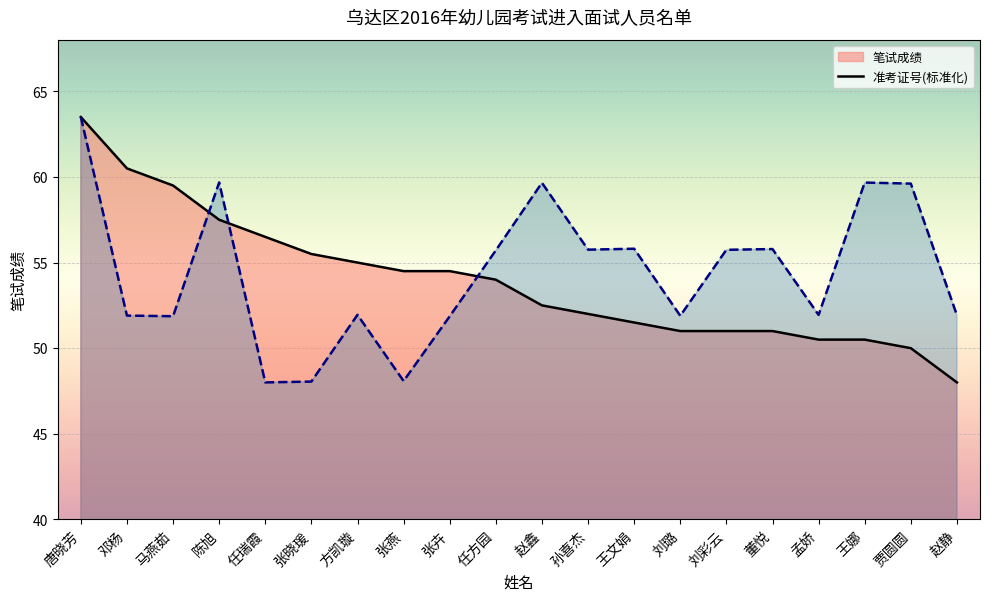

The value of 笔试成绩_line at 任瑞霞 is 56.5. True or false?

True